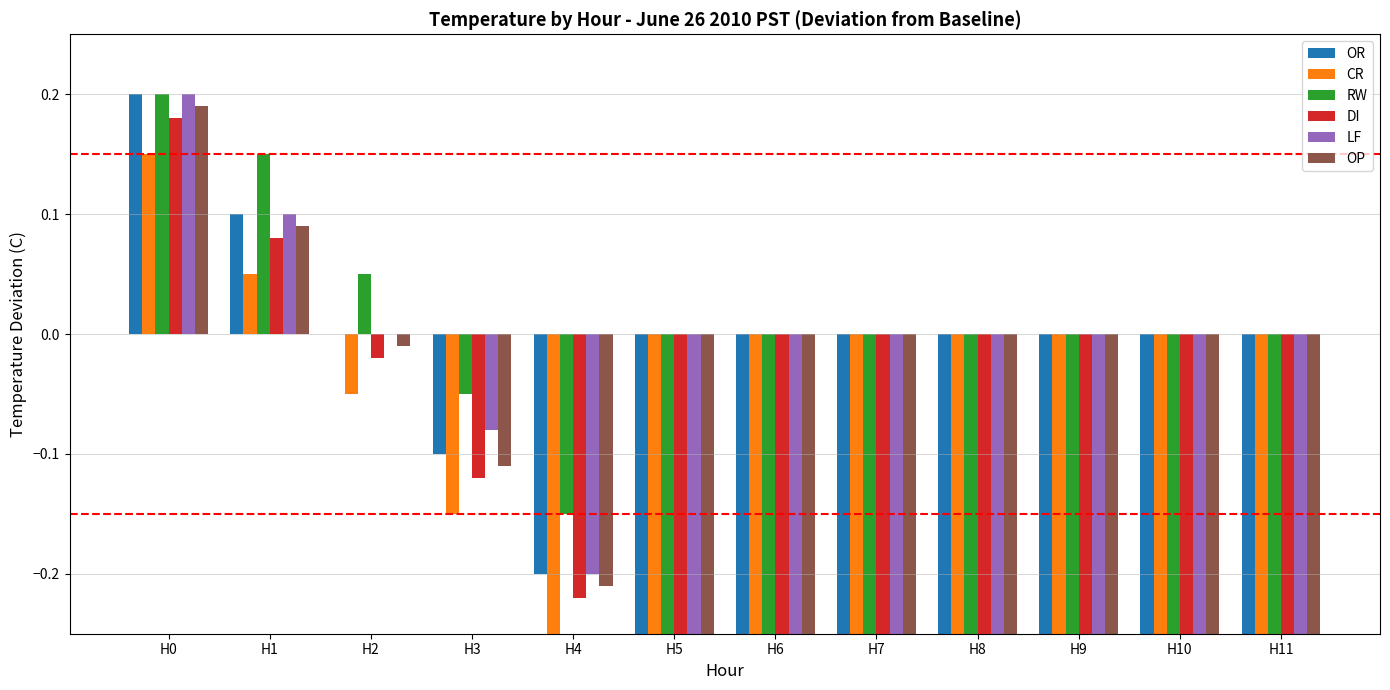

At how many categories does at least one series exceed 0?

3